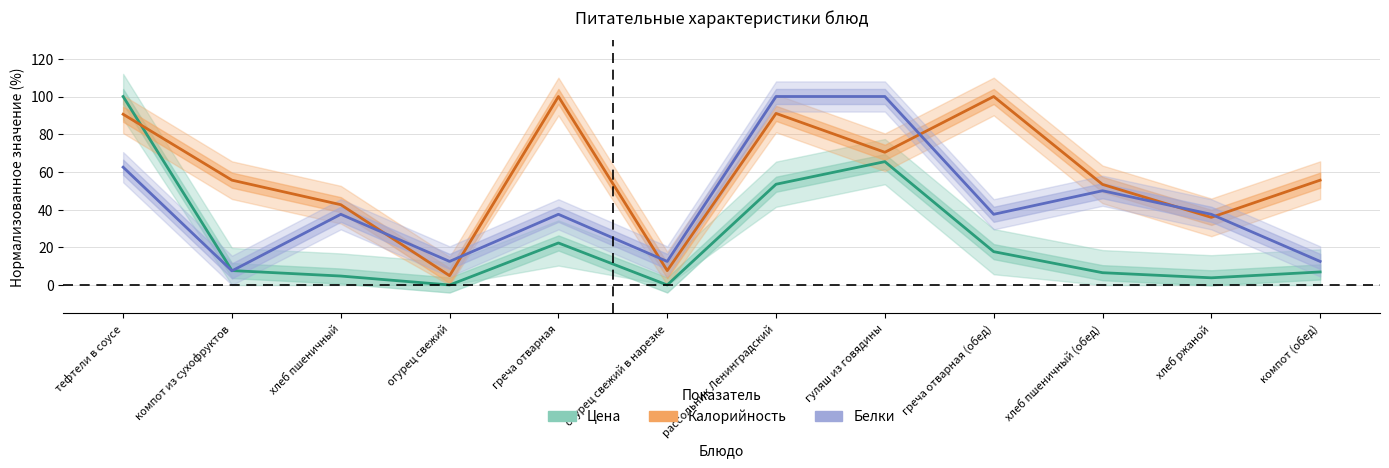

How many lines are shown in the chart?

3